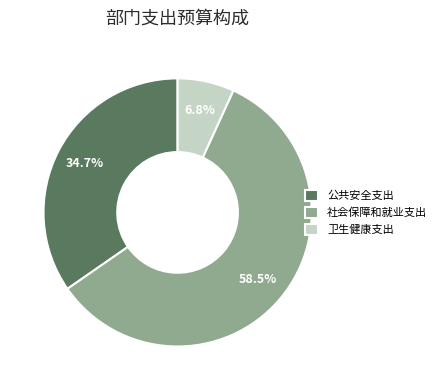

To the nearest percent, what percentage of the pie is 卫生健康支出?

7%